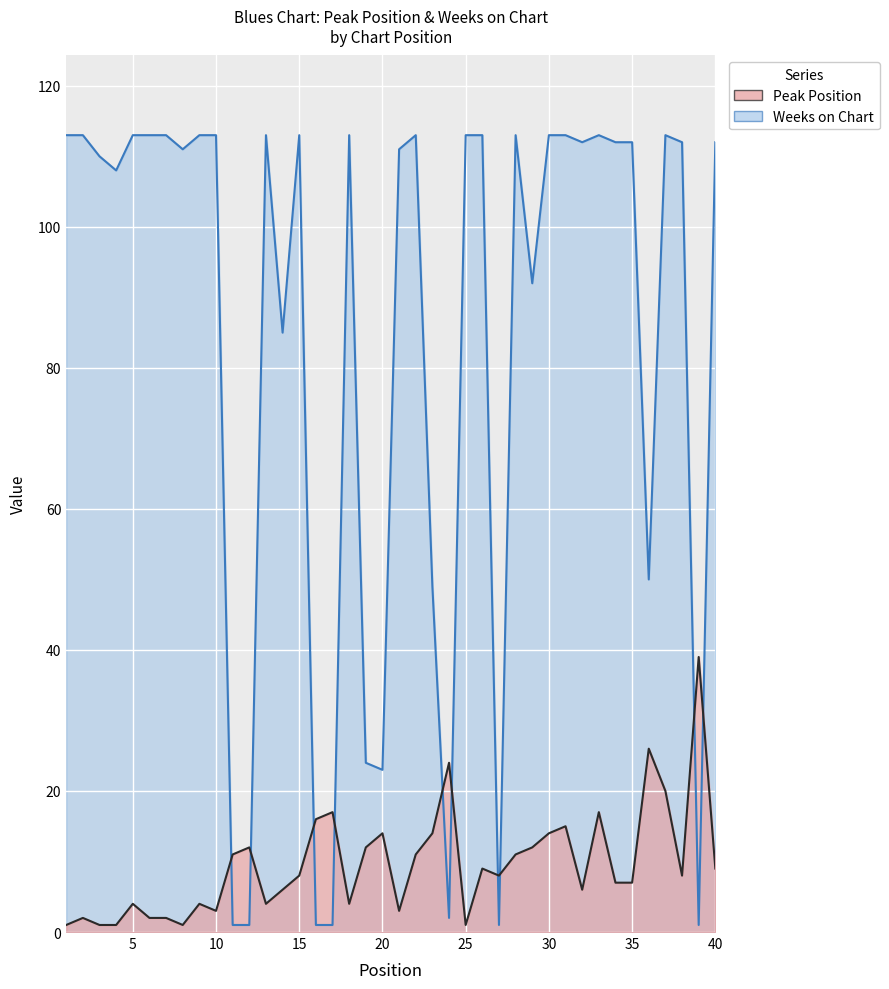

True or false: Peak Position has a value of 36 at 37.

False